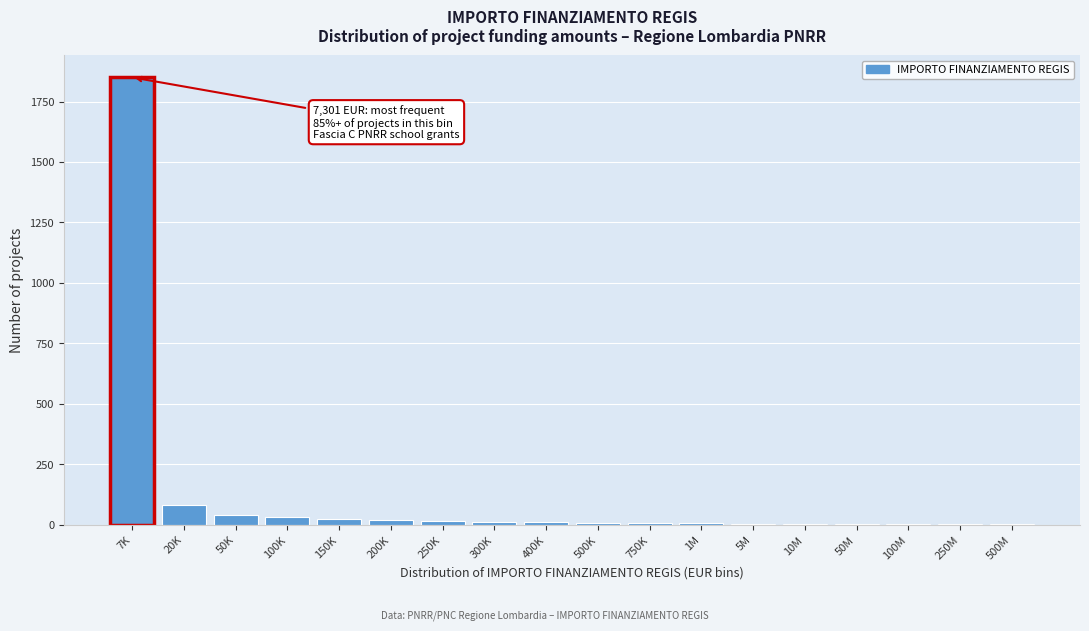

Which label corresponds to the largest value in the chart?

7K